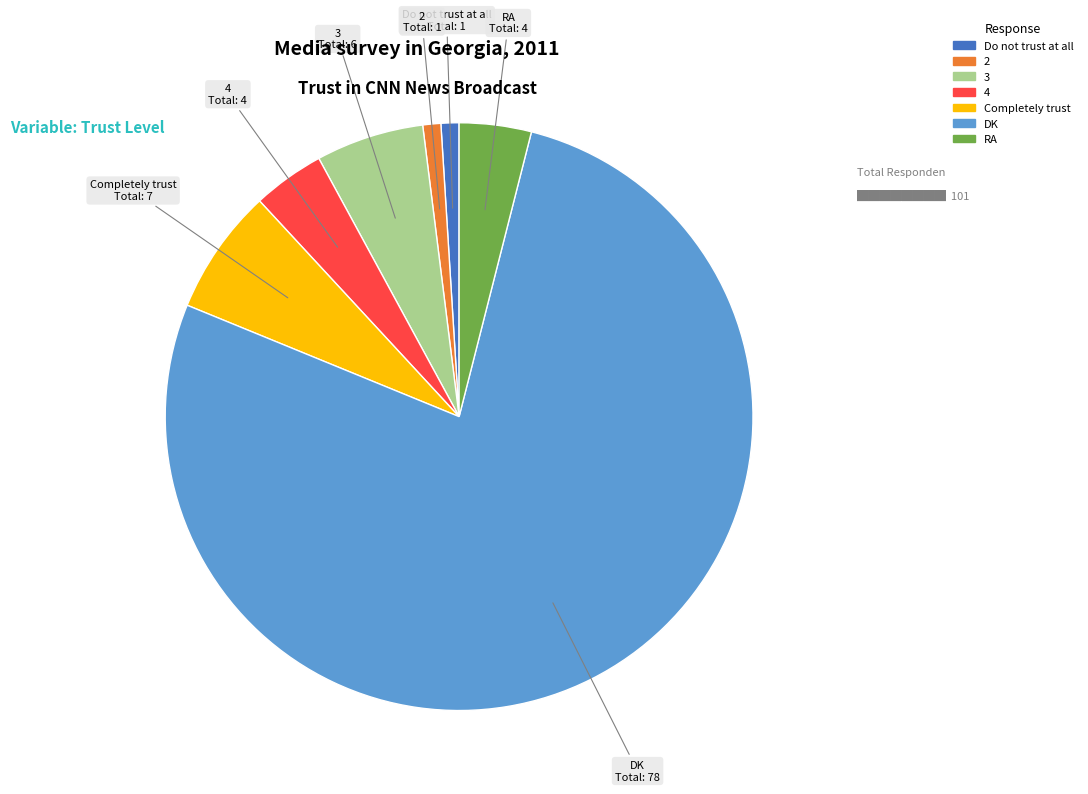

Approximately how many times larger is the value at 2 compared to Do not trust at all?

1.0